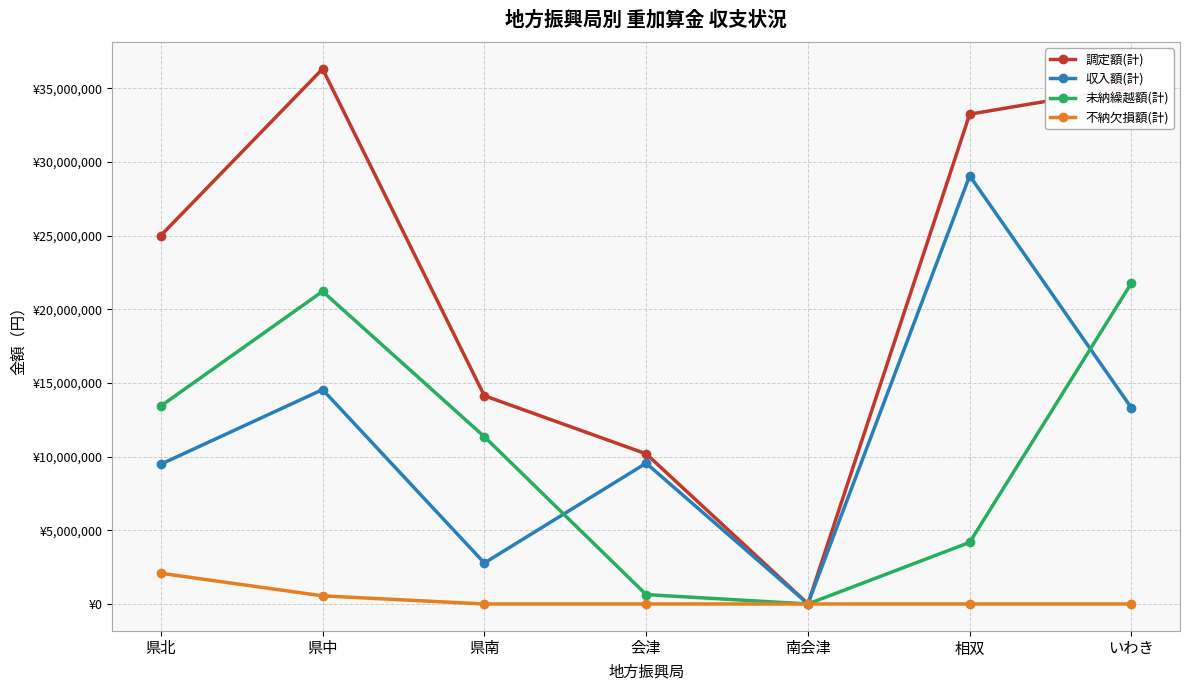

Between 県北 and 県南, which series saw the biggest shift?

調定額(計)